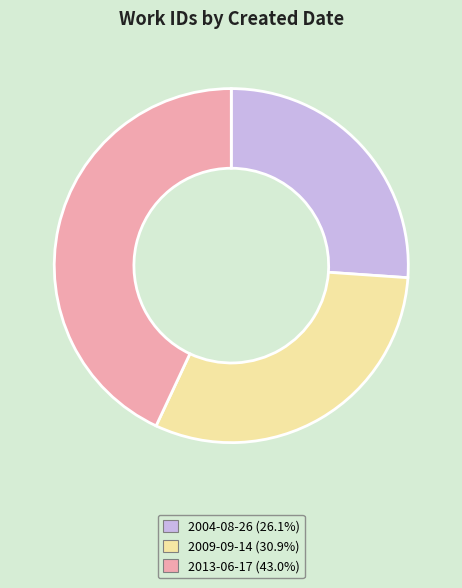

Does 2013-06-17 represent more than half of the total?

No